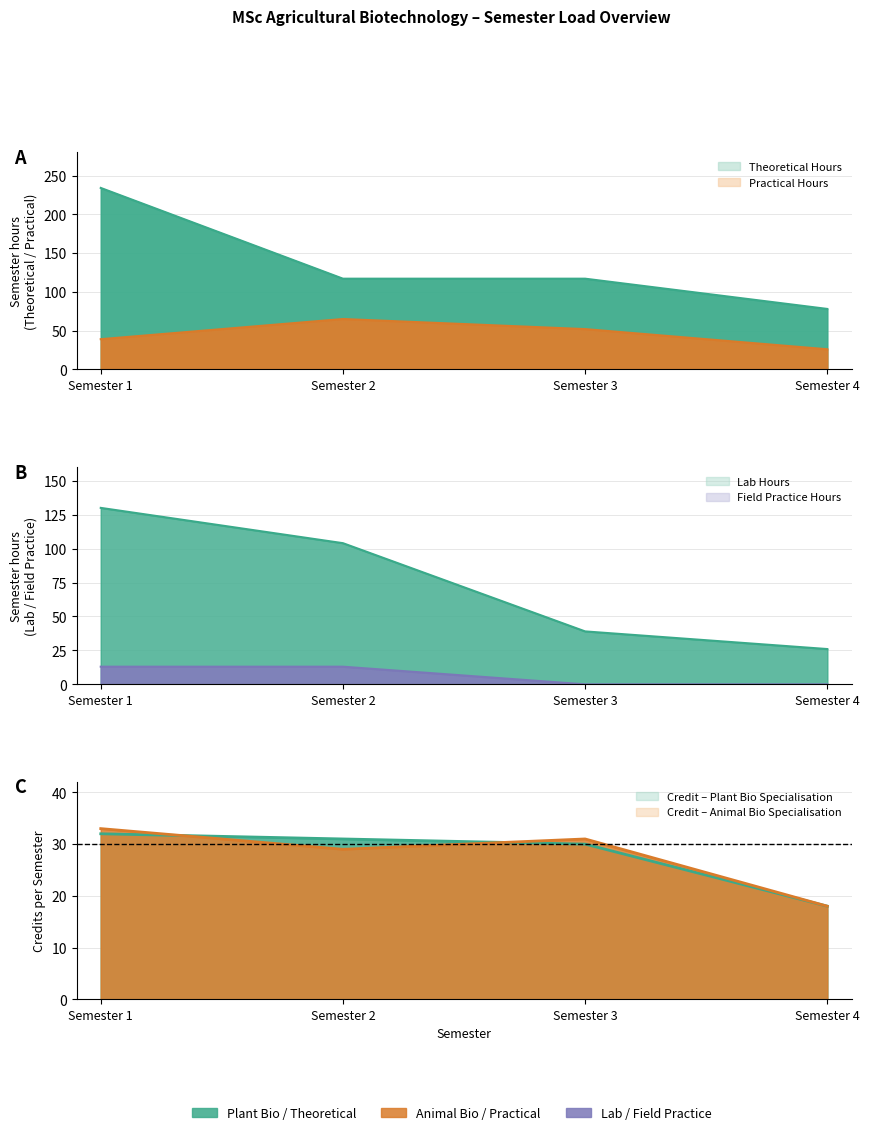

At which label is Credit (Plant Bio) closest to 25?

Semester 3